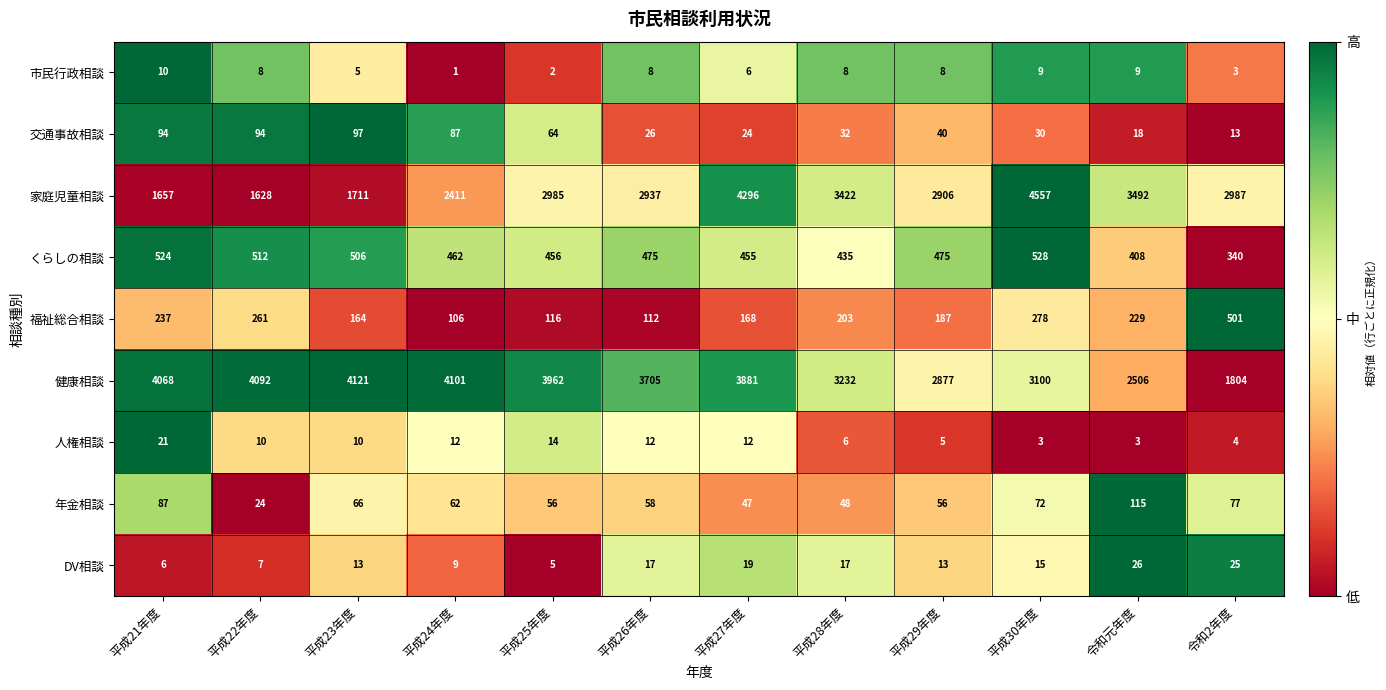

Rank the series at 平成29年度 from lowest to highest value.

人権相談, 市民行政相談, DV相談, 交通事故相談, 年金相談, 福祉総合相談, くらしの相談, 健康相談, 家庭児童相談